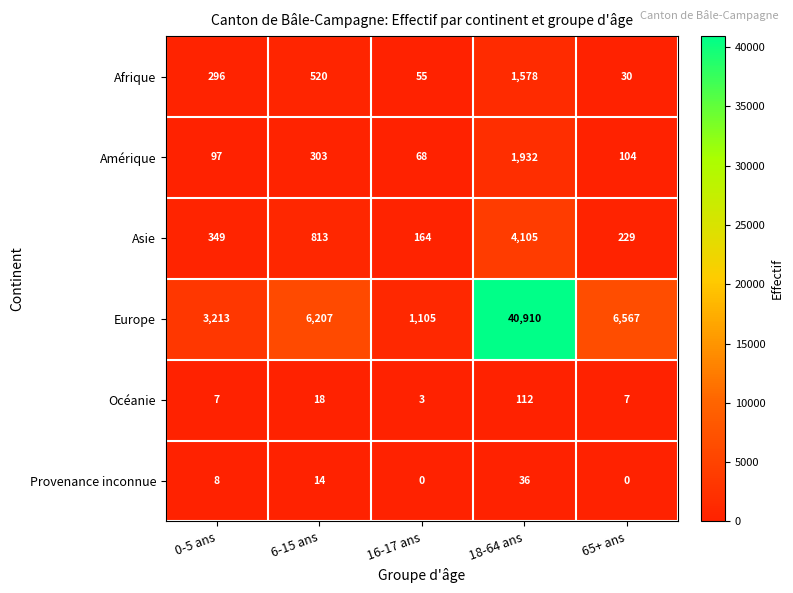

True or false: Amérique has a value of 44 at 16-17 ans.

False